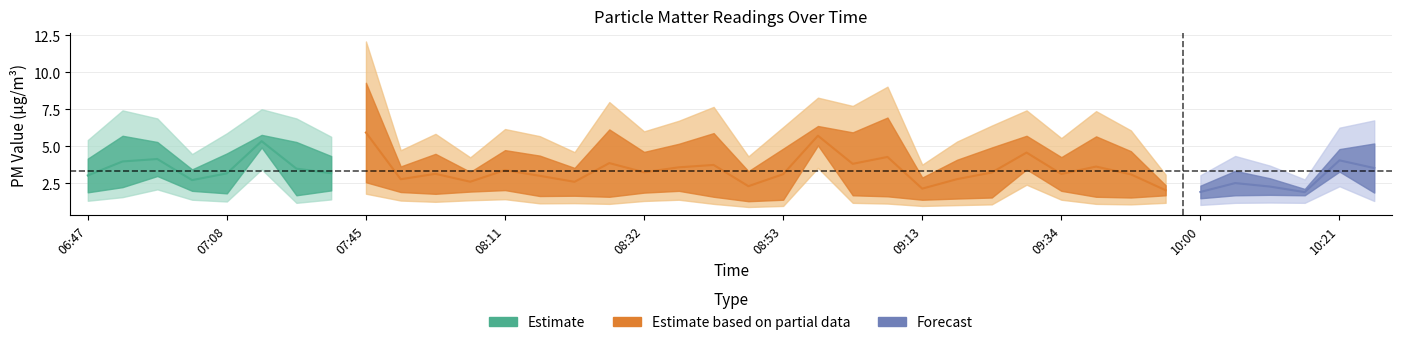

List the labels in order of SDS_P2 value, largest first.

08:58, 07:13, 09:29, 10:21, 06:58, 07:45, 06:53, 08:11, 07:24, 07:03, 08:37, 09:34, 08:06, 07:50, 06:47, 08:32, 10:26, 07:08, 07:55, 10:10, 07:18, 09:03, 09:50, 10:05, 10:15, 08:21, 08:16, 09:08, 08:26, 08:42, 09:39, 09:23, 09:45, 10:00, 09:18, 08:53, 09:13, 08:48